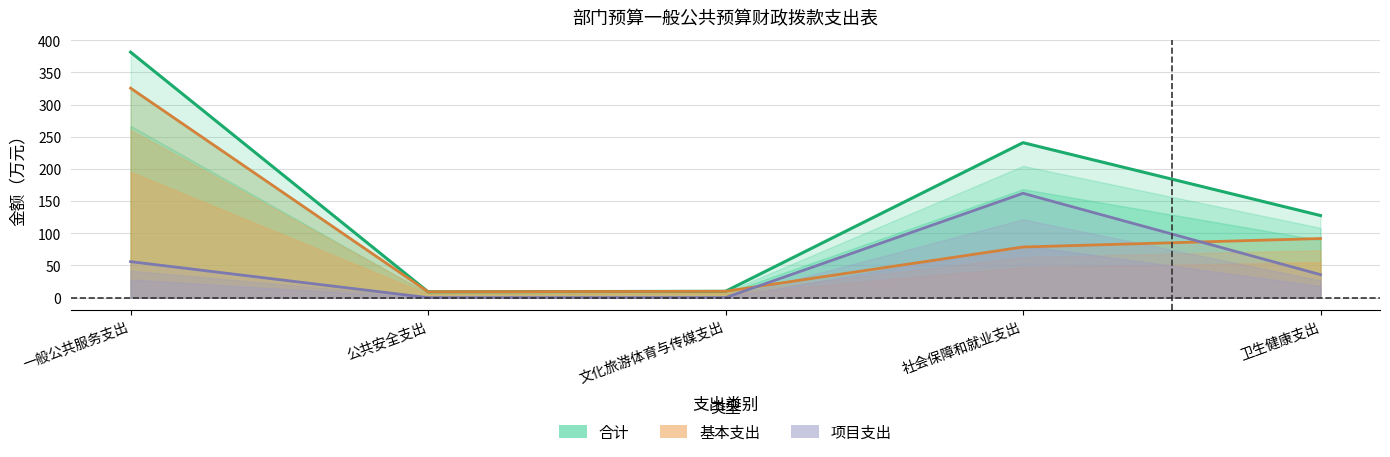

How many times do 项目支出 and 基本支出 cross each other?

2